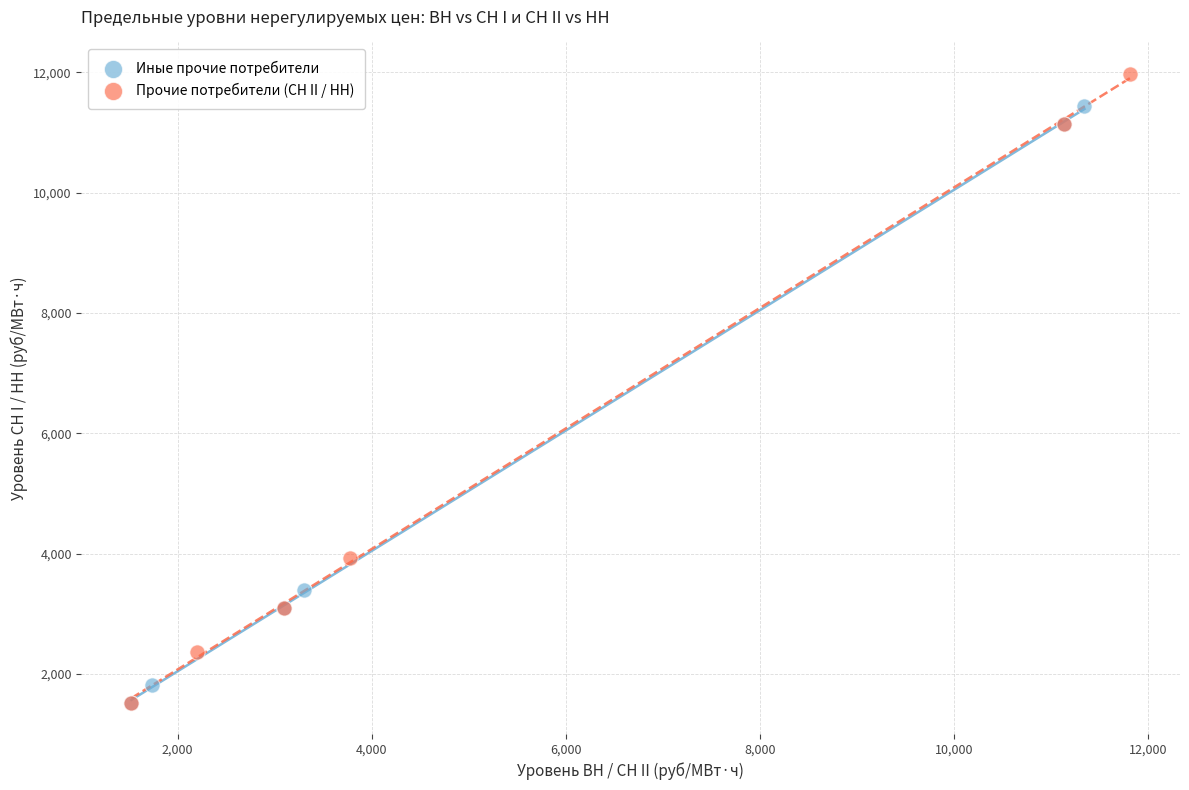

Which series has the widest spread of Y values?

Прочие потребители (СН II / НН)